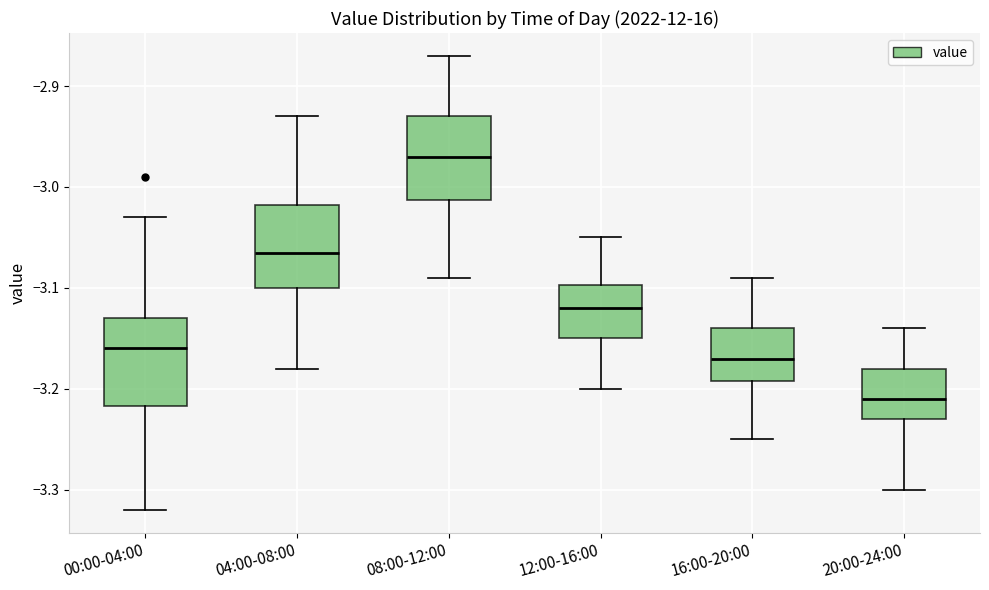

Reading left to right, transcribe this box plot: for each box, give where its median line is, the range the box spans, and where its two whiskers end, as read against the y-axis. The values are not printed on the chart, so give them approximately, as read against the axis.

00:00-04:00: median -3.16, box -3.22 to -3.13, whiskers -3.32 to -3.03
04:00-08:00: median -3.06, box -3.10 to -3.02, whiskers -3.18 to -2.93
08:00-12:00: median -2.97, box -3.01 to -2.93, whiskers -3.09 to -2.87
12:00-16:00: median -3.12, box -3.15 to -3.10, whiskers -3.20 to -3.05
16:00-20:00: median -3.17, box -3.19 to -3.14, whiskers -3.25 to -3.09
20:00-24:00: median -3.21, box -3.23 to -3.18, whiskers -3.30 to -3.14